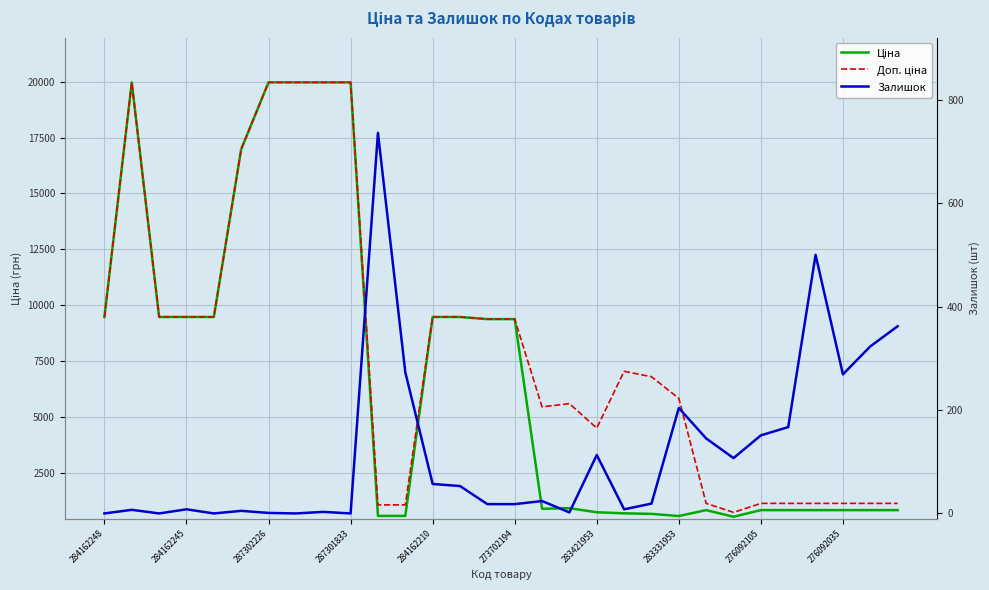

What is the spread (max minus min) of values at 25?

982.7